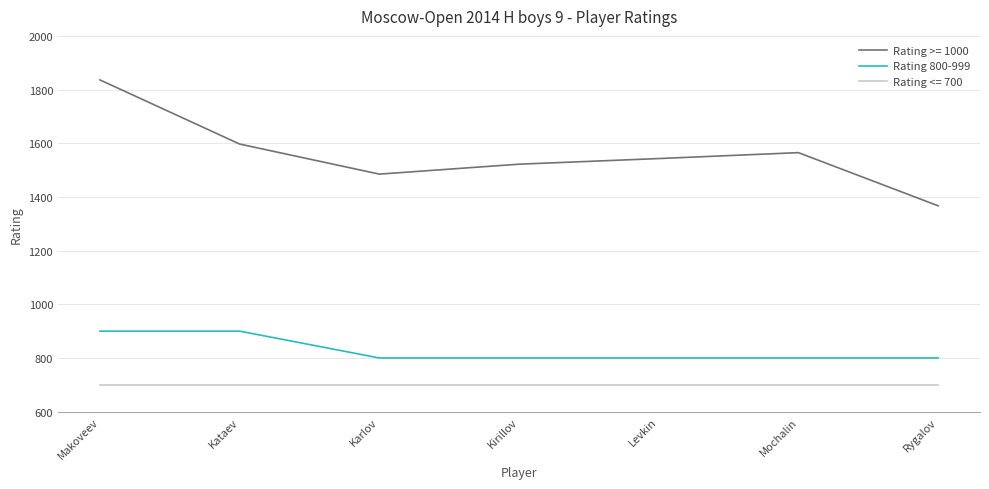

True or false: Rating 800-999 has a value of 800 at Kirillov.

True